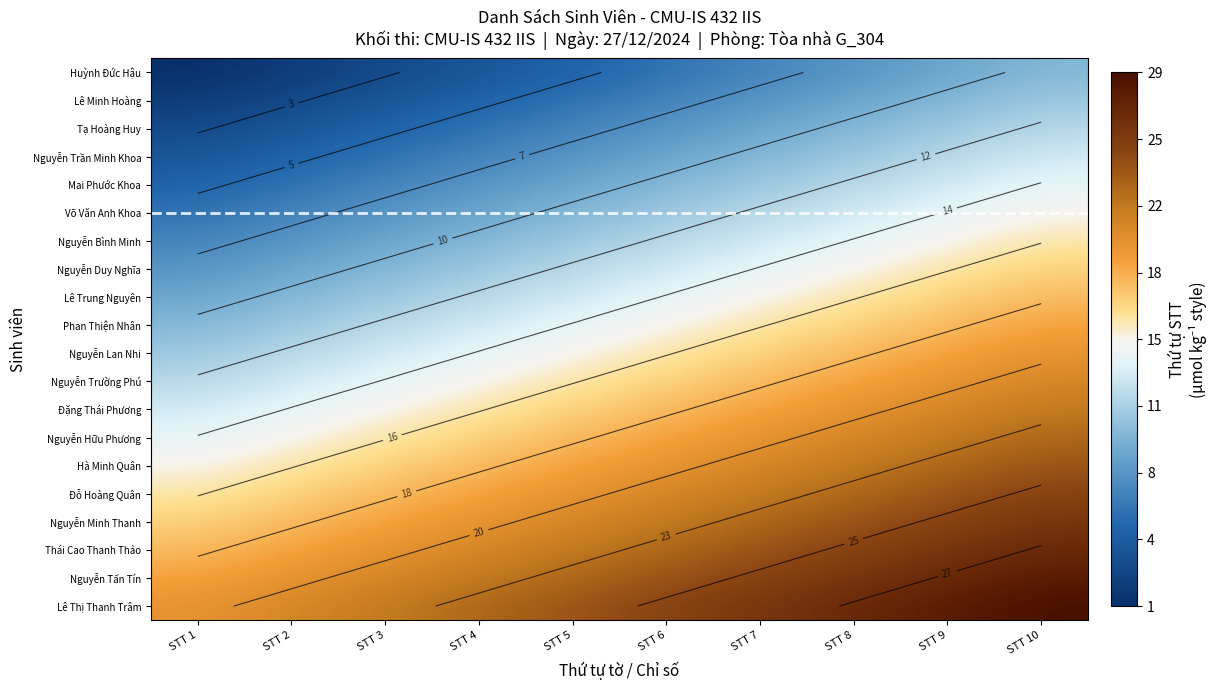

Which series changed the most between STT 7 and STT 8?

Huỳnh Đức Hậu